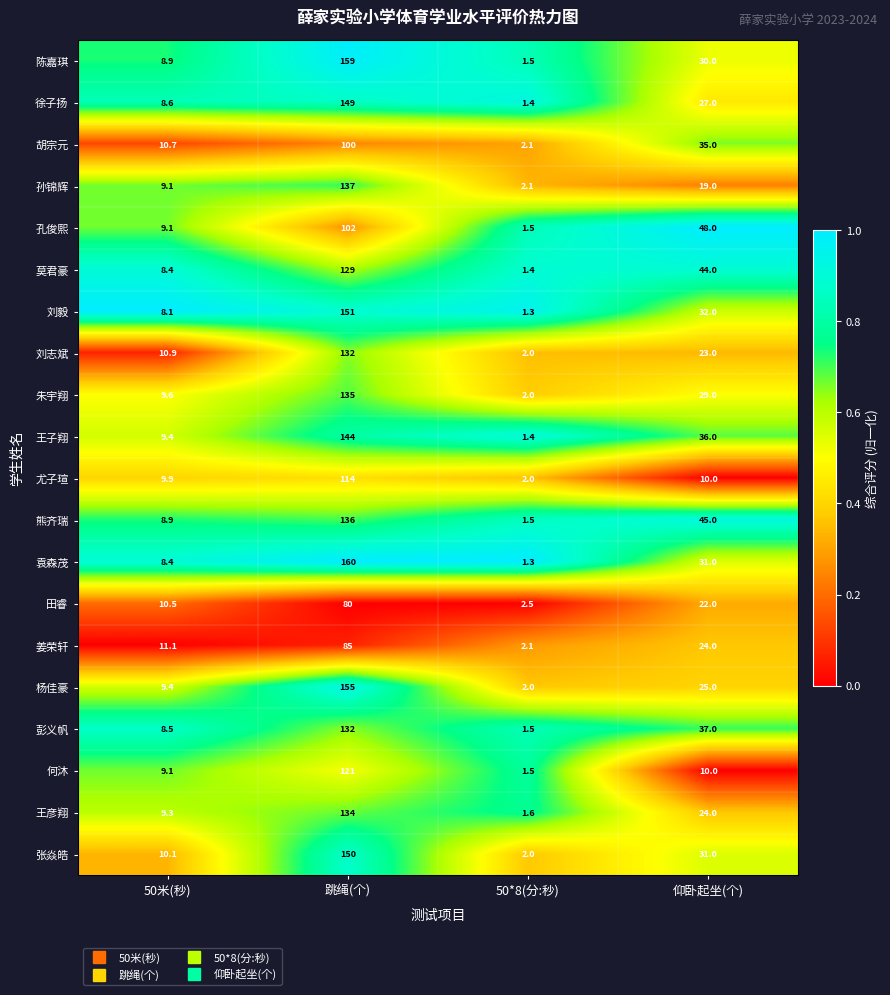

Between 50米(秒) and 仰卧起坐(个), which series saw the biggest shift?

孔俊熙